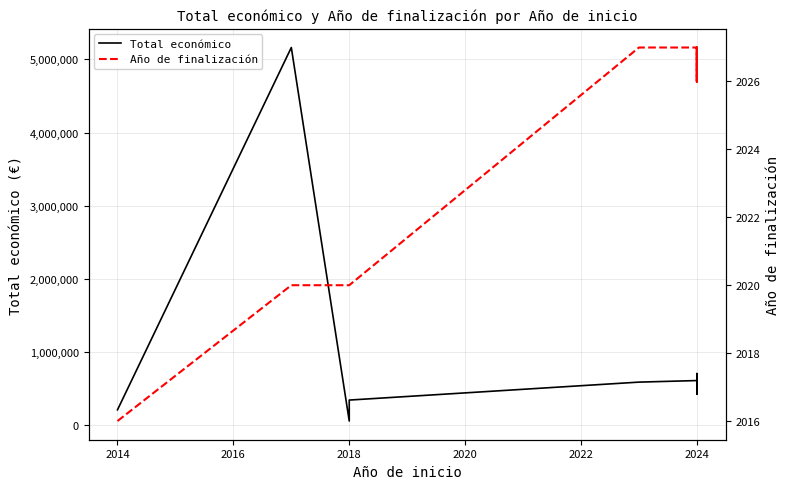

What is the label of the 16th point from the left?

2024